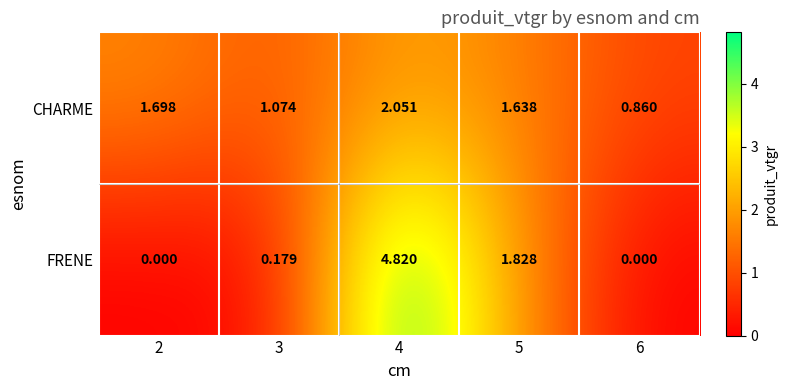

Which category has the highest value across all series?

4